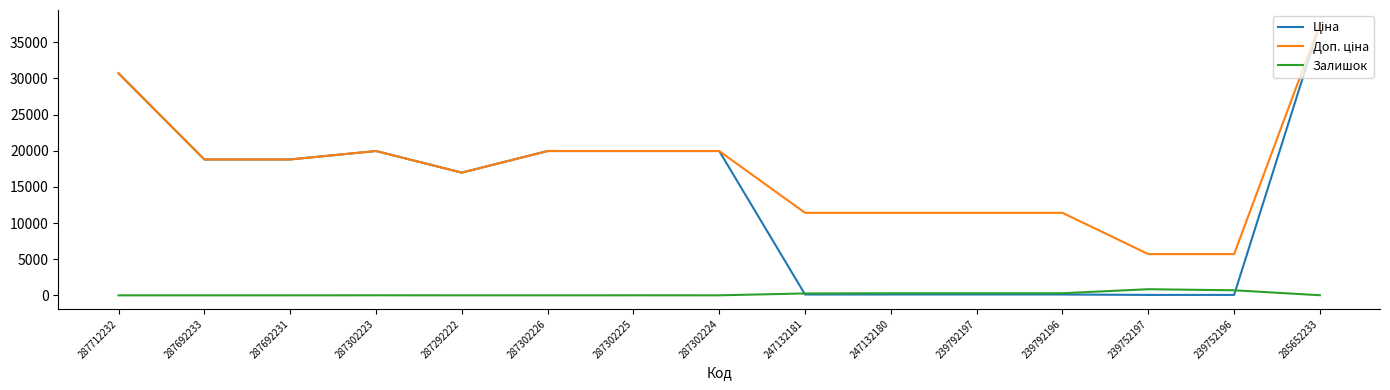

What is the highest value of the Залишок series?

845.0